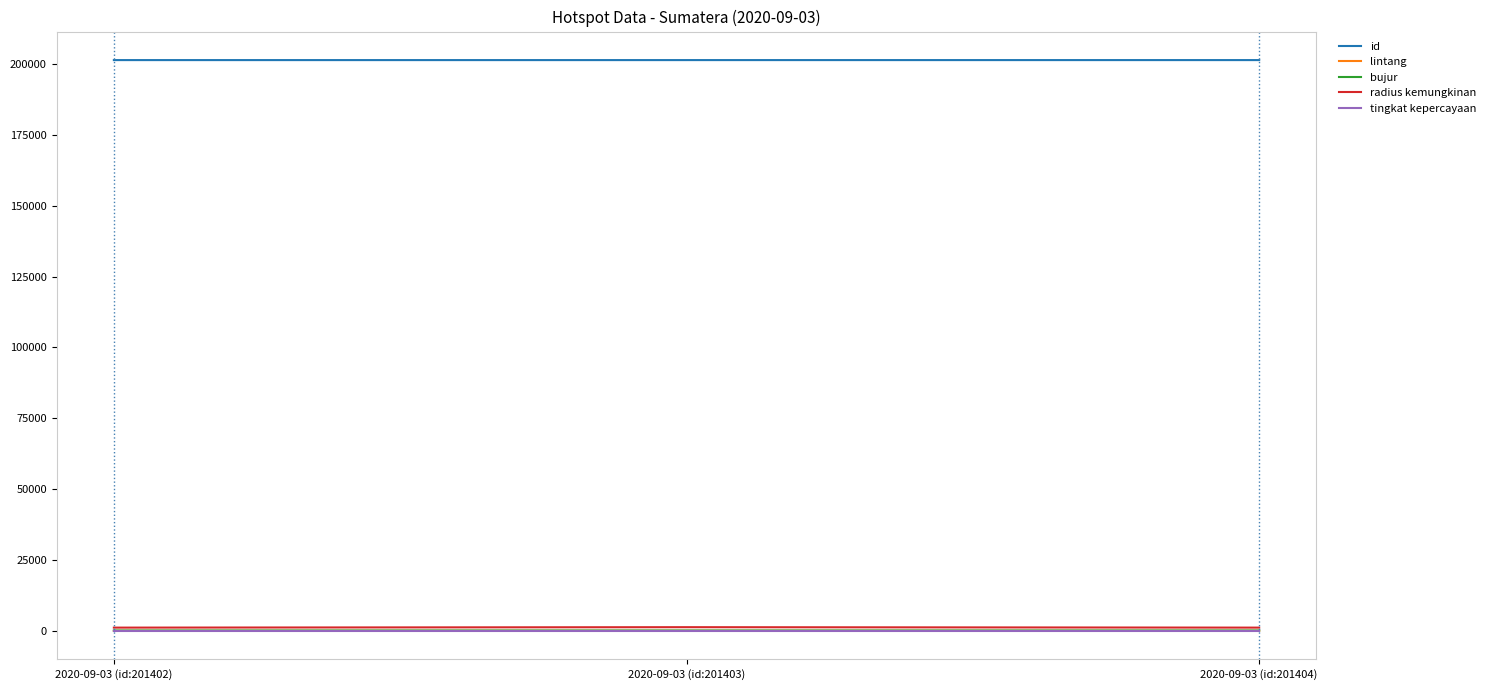

What is the average value of the lintang series?

-2.5